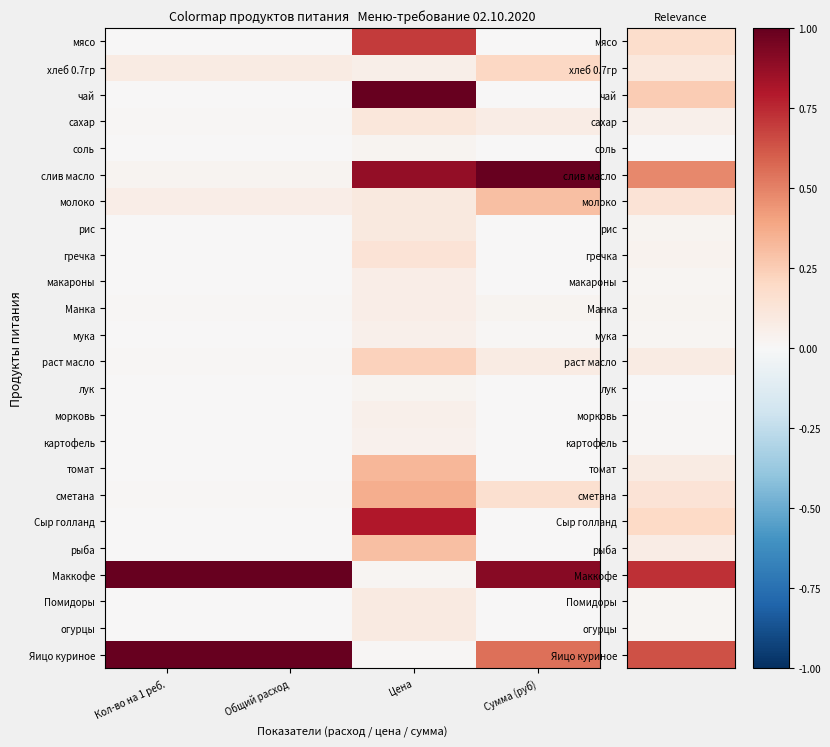

Reading left to right, what are all the values shown in this chart?

мясо: Кол-во на 1 реб.=0.0	Общий расход=0.0	Цена=0.7	Сумма (руб)=0.0
хлеб 0.7гр: Кол-во на 1 реб.=0.1	Общий расход=0.1	Цена=0.1	Сумма (руб)=0.2
чай: Кол-во на 1 реб.=0.0	Общий расход=0.0	Цена=1.0	Сумма (руб)=0.0
сахар: Кол-во на 1 реб.=0.0	Общий расход=0.0	Цена=0.1	Сумма (руб)=0.1
соль: Кол-во на 1 реб.=0.0	Общий расход=0.0	Цена=0.0	Сумма (руб)=0.0
слив масло: Кол-во на 1 реб.=0.0	Общий расход=0.0	Цена=0.9	Сумма (руб)=1.0
молоко: Кол-во на 1 реб.=0.1	Общий расход=0.1	Цена=0.1	Сумма (руб)=0.3
рис: Кол-во на 1 реб.=0.0	Общий расход=0.0	Цена=0.1	Сумма (руб)=0.0
гречка: Кол-во на 1 реб.=0.0	Общий расход=0.0	Цена=0.1	Сумма (руб)=0.0
макароны: Кол-во на 1 реб.=0.0	Общий расход=0.0	Цена=0.1	Сумма (руб)=0.0
Манка: Кол-во на 1 реб.=0.0	Общий расход=0.0	Цена=0.1	Сумма (руб)=0.0
мука: Кол-во на 1 реб.=0.0	Общий расход=0.0	Цена=0.0	Сумма (руб)=0.0
раст масло: Кол-во на 1 реб.=0.0	Общий расход=0.0	Цена=0.2	Сумма (руб)=0.1
лук: Кол-во на 1 реб.=0.0	Общий расход=0.0	Цена=0.0	Сумма (руб)=0.0
морковь: Кол-во на 1 реб.=0.0	Общий расход=0.0	Цена=0.1	Сумма (руб)=0.0
картофель: Кол-во на 1 реб.=0.0	Общий расход=0.0	Цена=0.0	Сумма (руб)=0.0
томат: Кол-во на 1 реб.=0.0	Общий расход=0.0	Цена=0.3	Сумма (руб)=0.0
сметана: Кол-во на 1 реб.=0.0	Общий расход=0.0	Цена=0.4	Сумма (руб)=0.2
Сыр голланд: Кол-во на 1 реб.=0.0	Общий расход=0.0	Цена=0.8	Сумма (руб)=0.0
рыба: Кол-во на 1 реб.=0.0	Общий расход=0.0	Цена=0.3	Сумма (руб)=0.0
Маккофе: Кол-во на 1 реб.=1.0	Общий расход=1.0	Цена=0.0	Сумма (руб)=0.9
Помидоры: Кол-во на 1 реб.=0.0	Общий расход=0.0	Цена=0.1	Сумма (руб)=0.0
огурцы: Кол-во на 1 реб.=0.0	Общий расход=0.0	Цена=0.1	Сумма (руб)=0.0
Яицо куриное: Кол-во на 1 реб.=1.0	Общий расход=1.0	Цена=0.0	Сумма (руб)=0.5